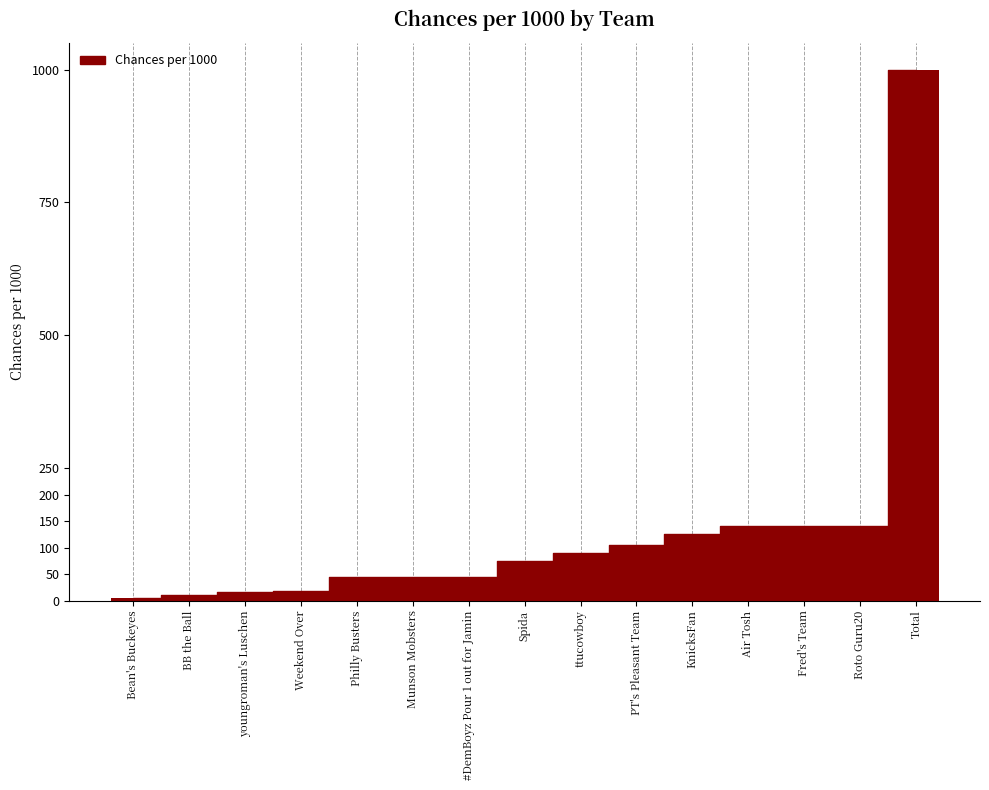

Approximately how many times larger is the value at Spida compared to Munson Mobsters?

1.7